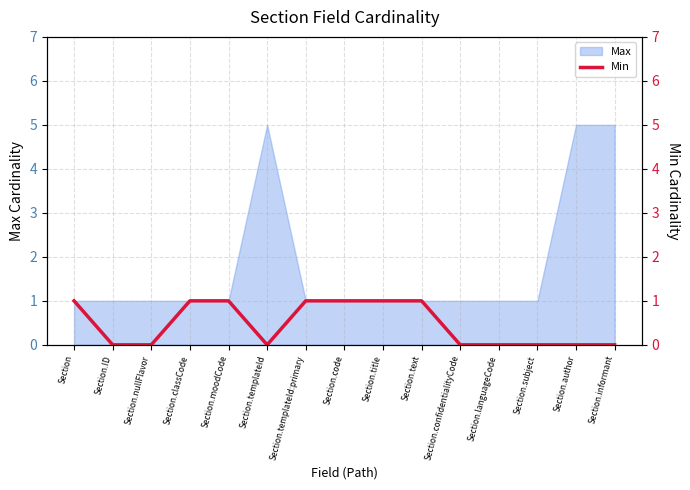

True or false: Max has a value of 5 at Section.author.

True